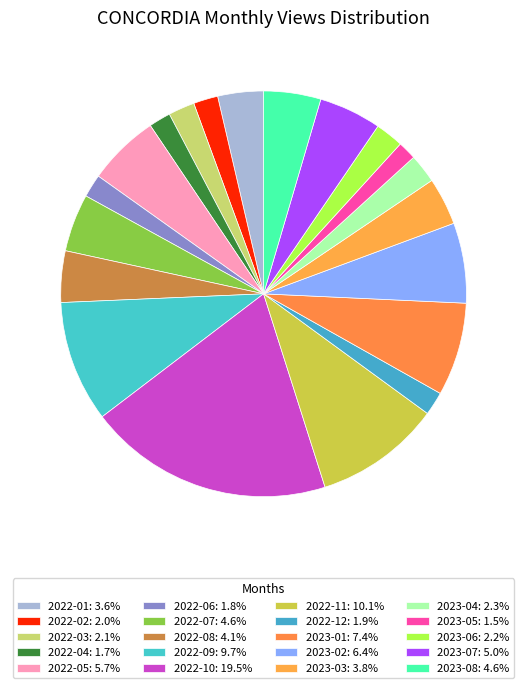

What percentage do 2022-05 and 2023-08 together represent?

10.3%